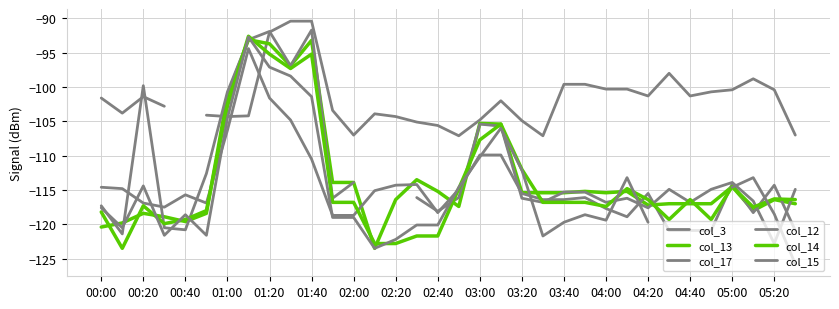

List the series in order of their overall mean, lowest first.

col_17, col_12, col_14, col_15, col_3, col_13